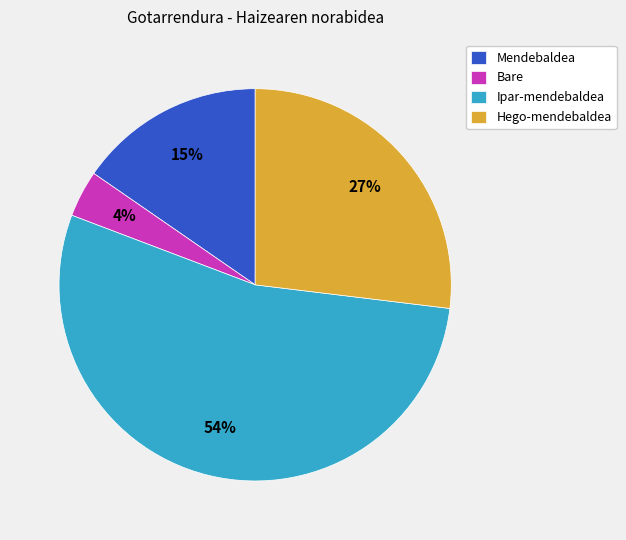

Rank the categories by value from lowest to highest.

Bare, Mendebaldea, Hego-mendebaldea, Ipar-mendebaldea